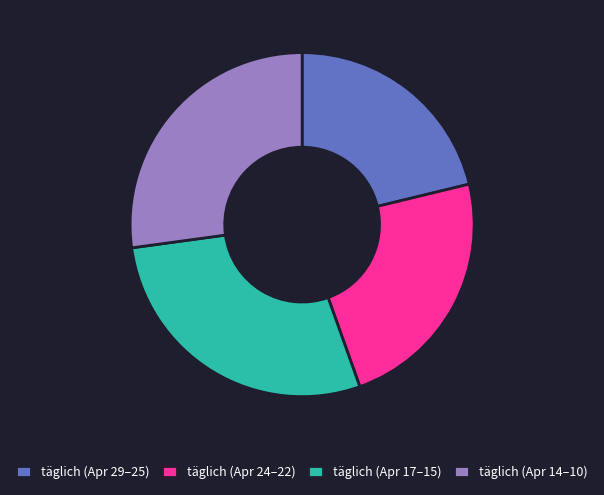

Combined, do täglich (Apr 14–10) and täglich (Apr 29–25) account for over 50%?

No